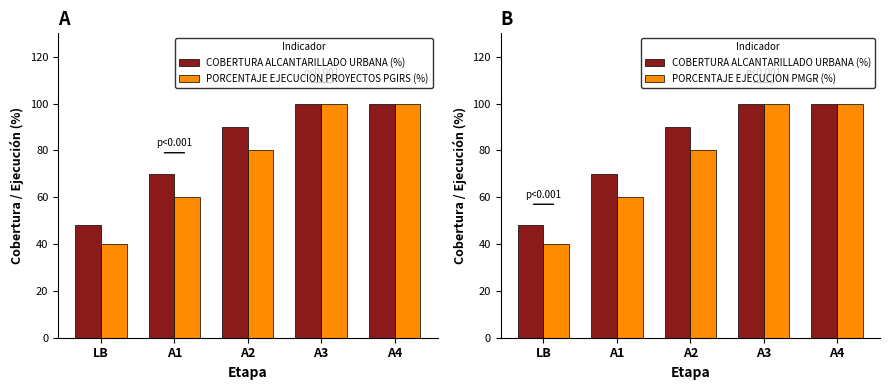

Where is PORCENTAJE EJECUCION PMGR (%) nearest to the value 70?

A1